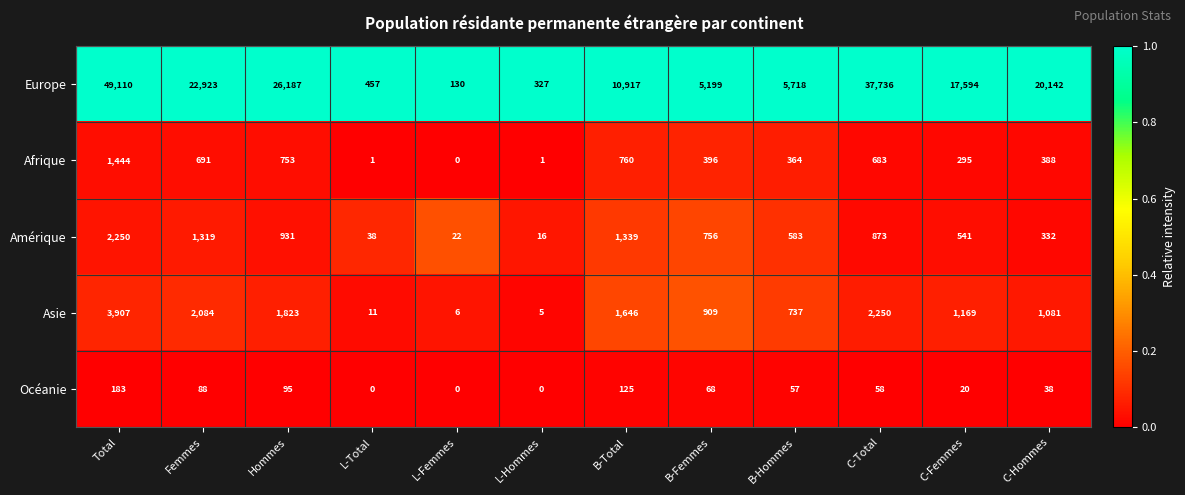

What is the minimum value for Europe?

130